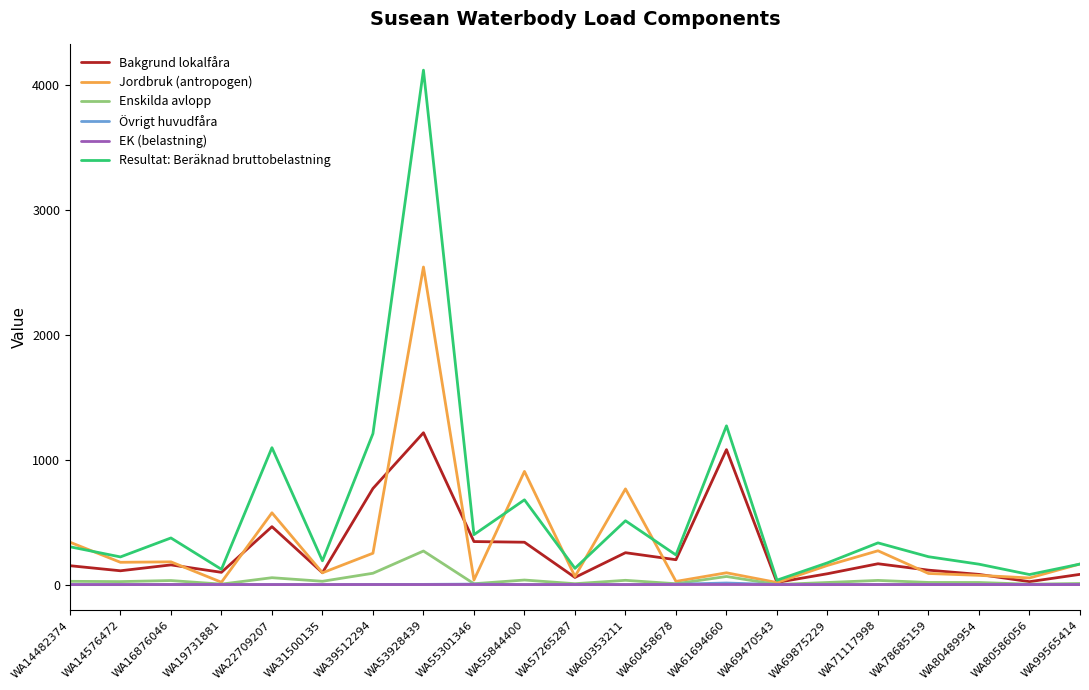

What is the total value across all series at WA16876046?

747.2